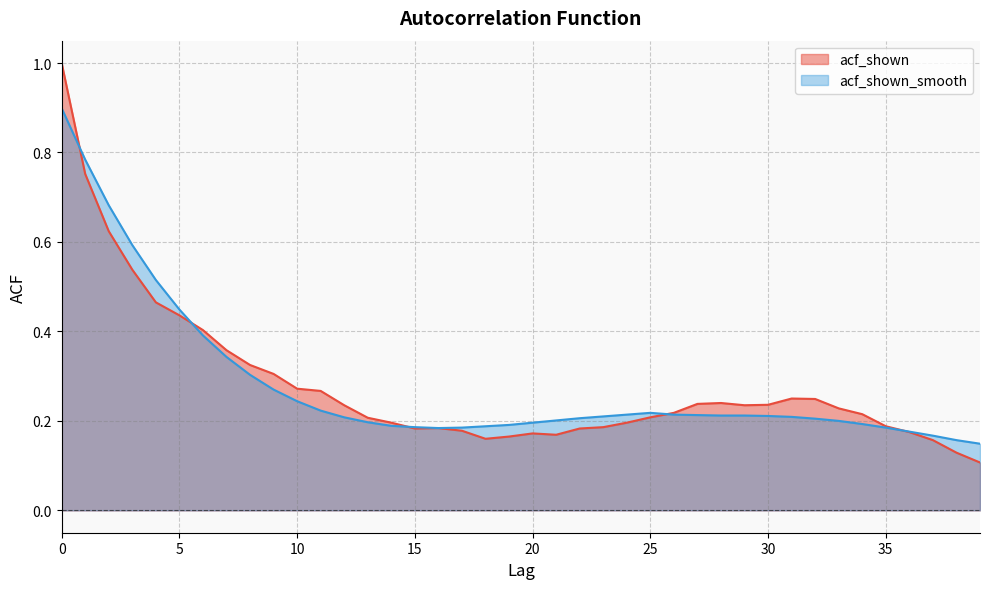

What value does the acf_shown series have at 9?

0.3